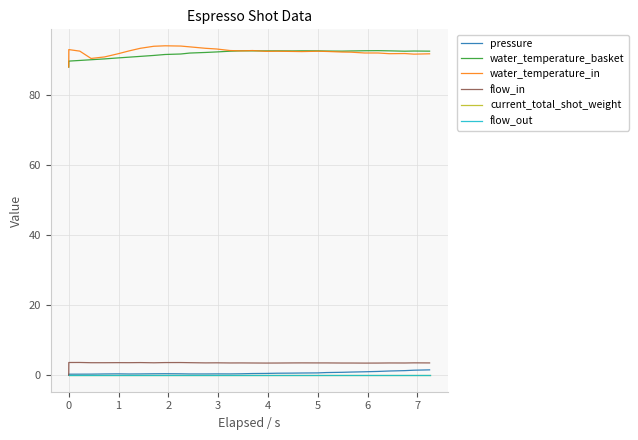

Is this an area chart (filled region under the line)?

No